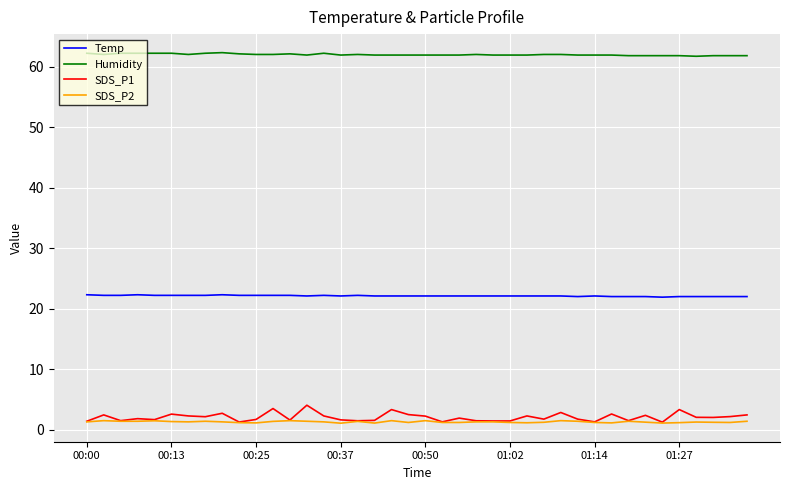

True or false: Temp and SDS_P1 intersect in this chart.

False